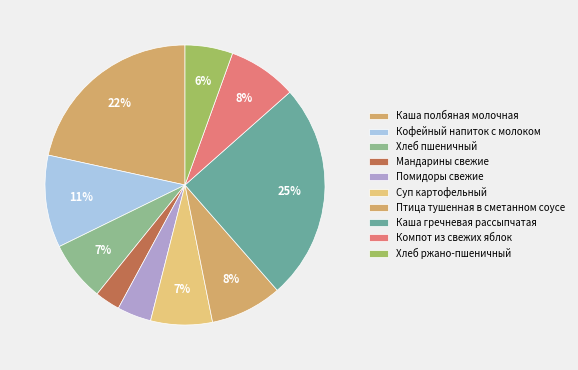

Count the number of slices in the pie.

10